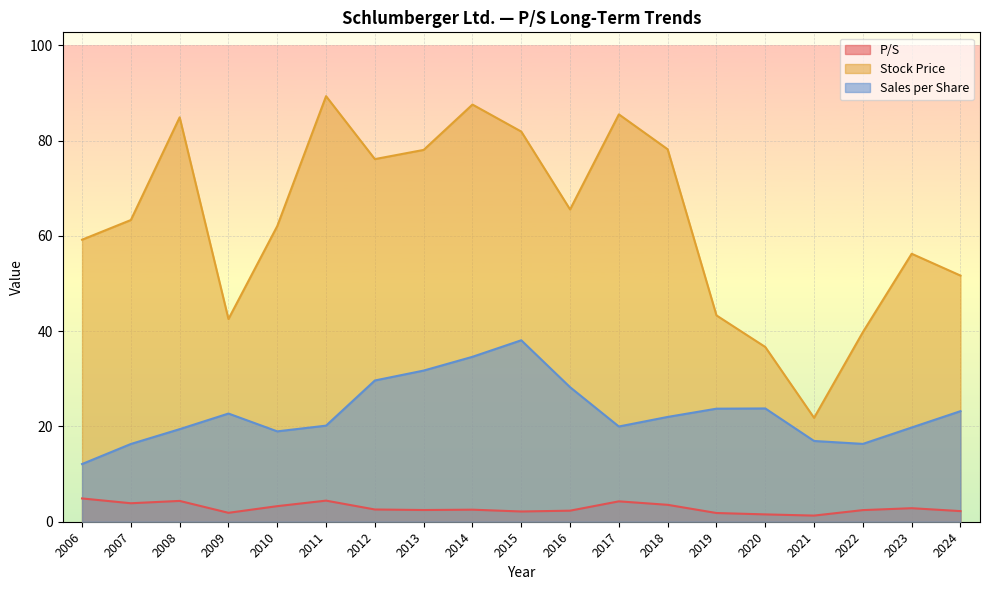

What is the difference between the maximum and minimum values in the Stock Price series?

67.5